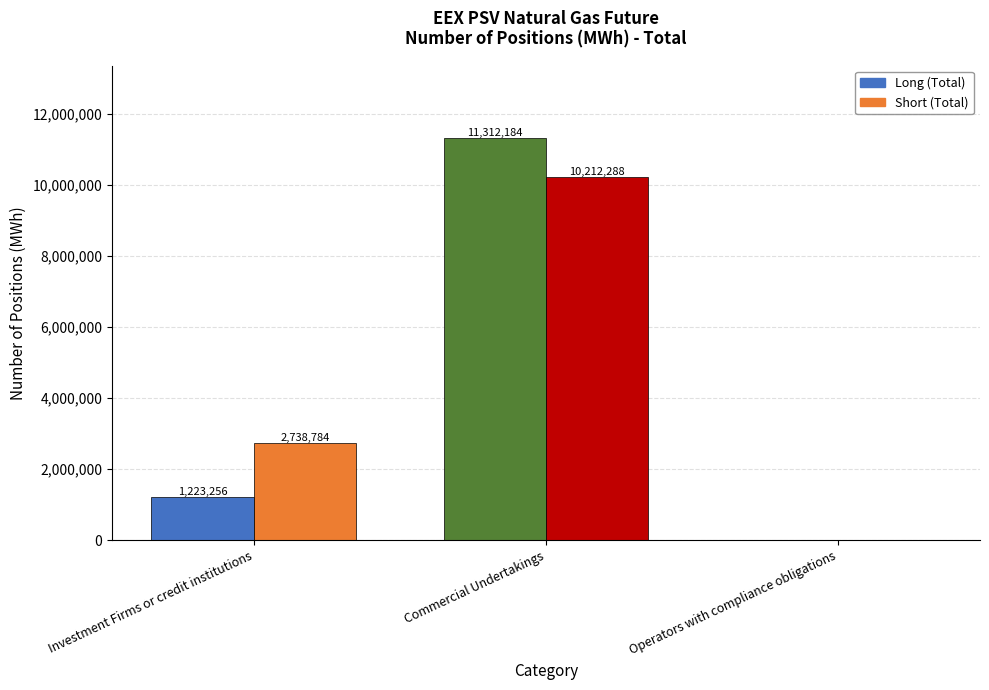

What is the minimum value shown in the chart?

1223256